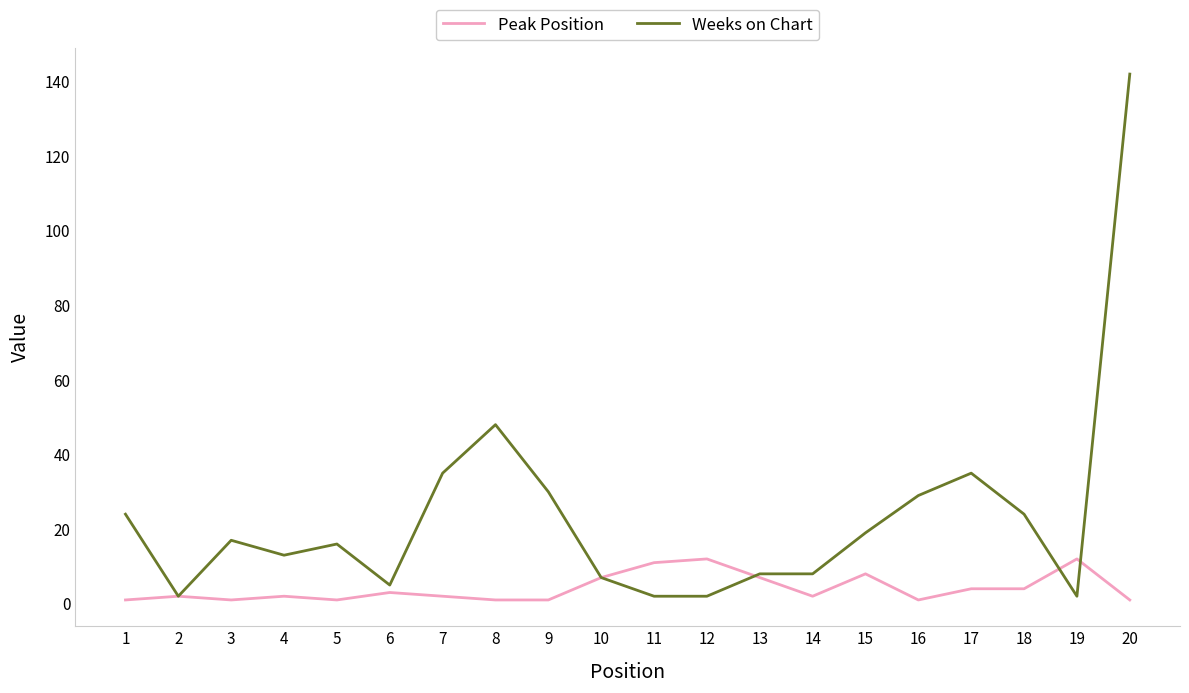

List the series in order of their peak value, lowest first.

Peak Position, Weeks on Chart